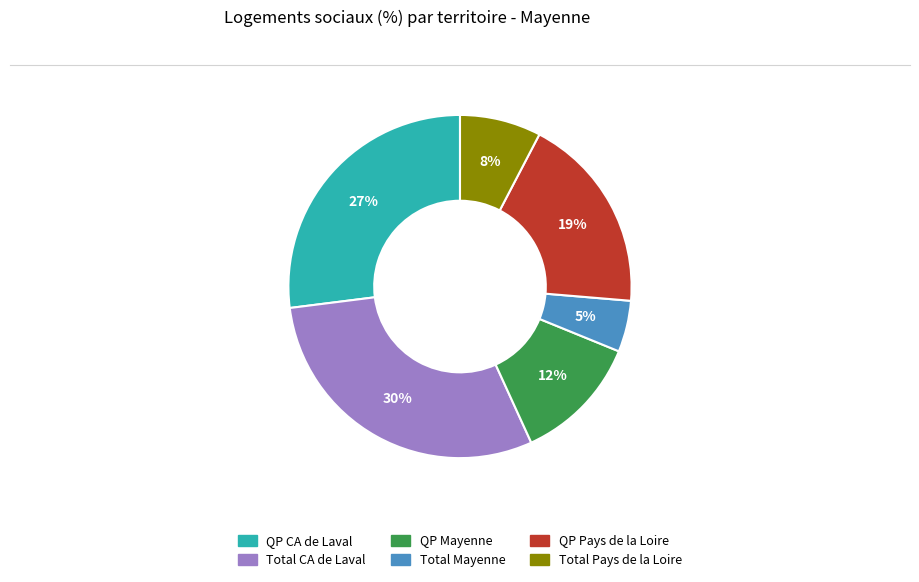

Is there any slice that represents more than half of the pie?

No